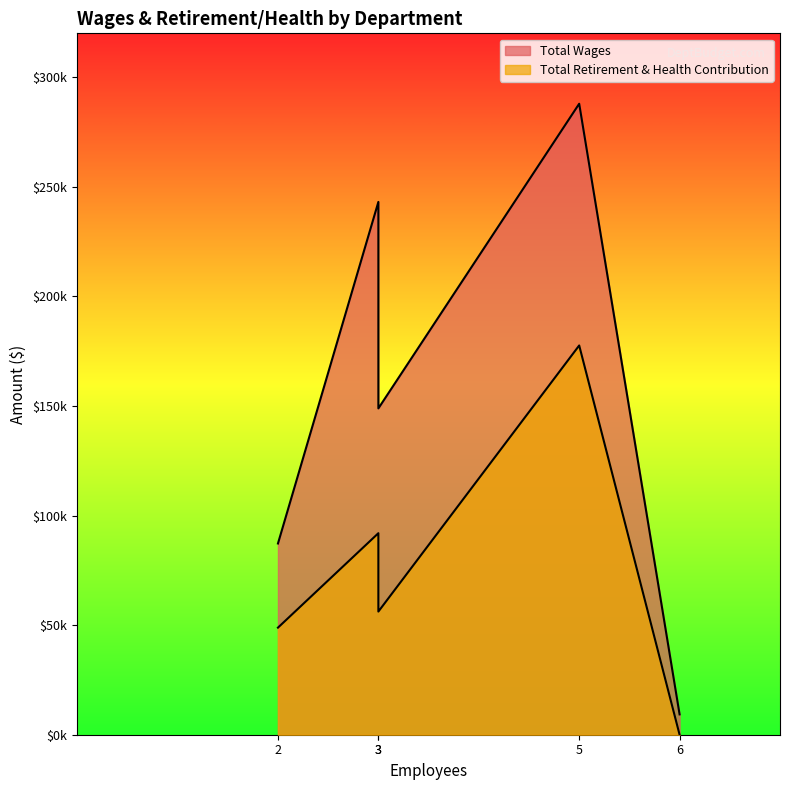

List the series in order of their overall mean, lowest first.

Total Retirement & Health Contribution, Total Wages